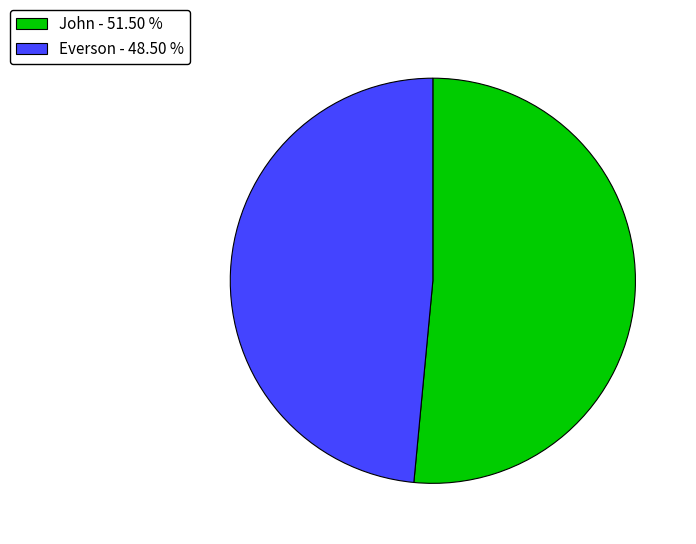

Do John - 51.50 % and Everson - 48.50 % together represent more than half of the pie?

Yes